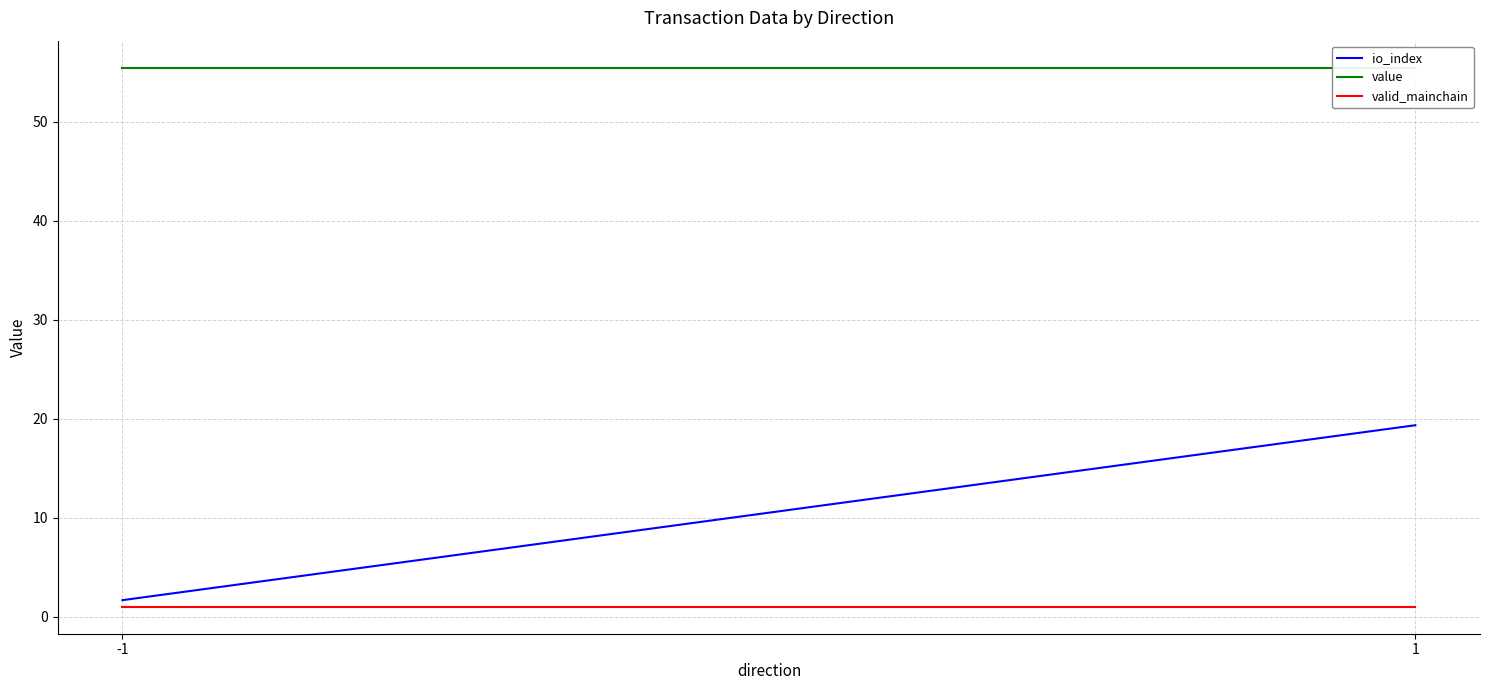

What is the difference between the highest and lowest values at 1?

54.4